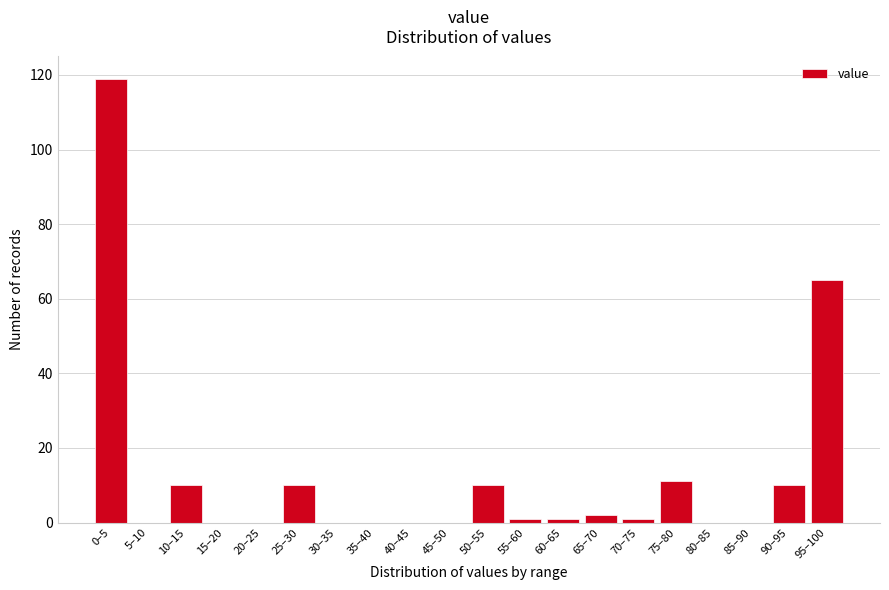

Reading left to right, what are all the values shown in this chart?

0–5=119	5–10=0	10–15=10	15–20=0	20–25=0	25–30=10	30–35=0	35–40=0	40–45=0	45–50=0	50–55=10	55–60=1	60–65=1	65–70=2	70–75=1	75–80=11	80–85=0	85–90=0	90–95=10	95–100=65